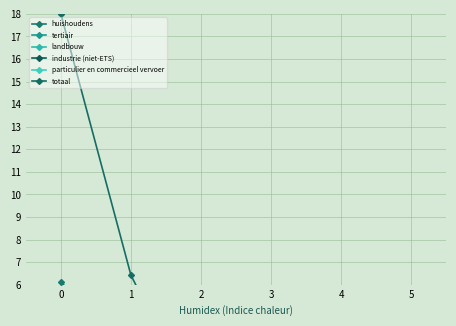

True or false: huishoudens and totaal intersect in this chart.

False